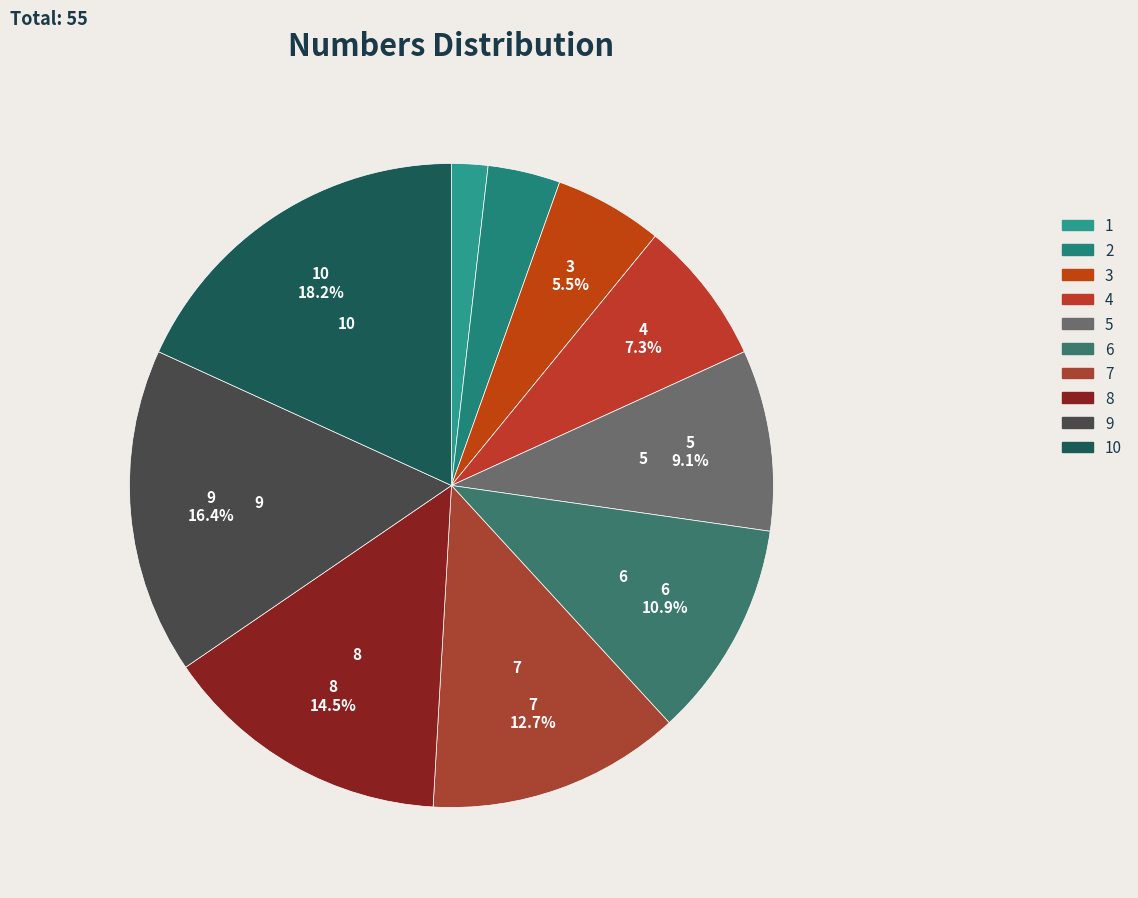

Does any single category account for the majority?

No